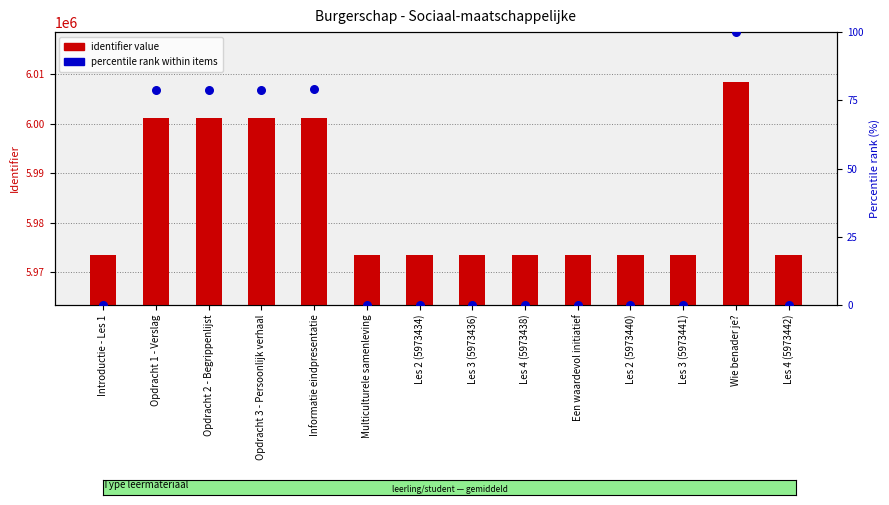

What is the total value across all series at Opdracht 1 - Verslag?

6001144.0